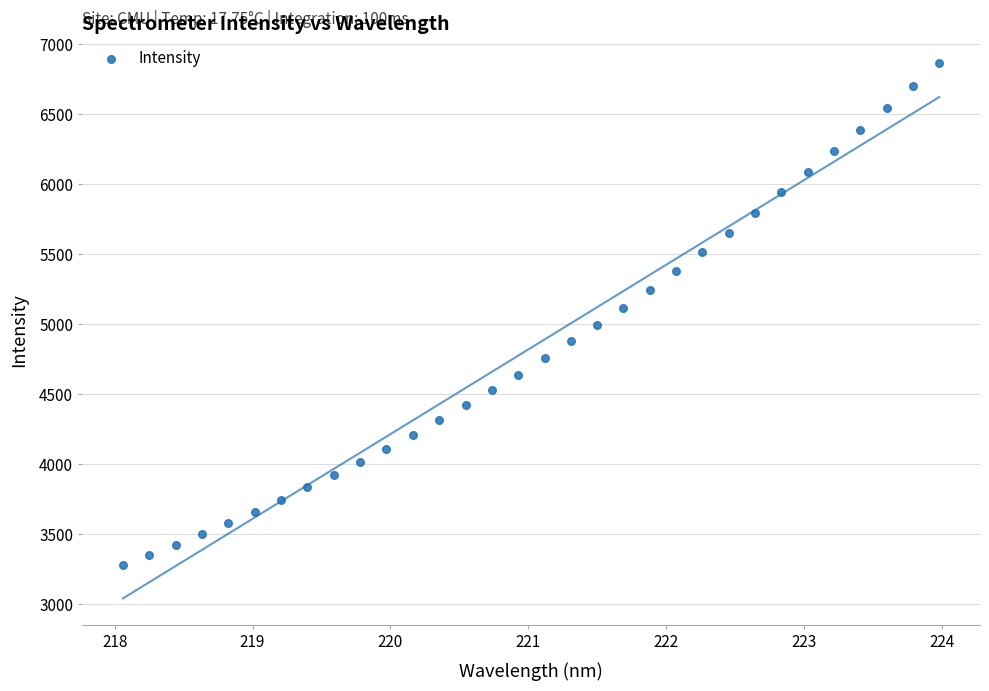

What is the range of Y values (max minus min)?

3590.6